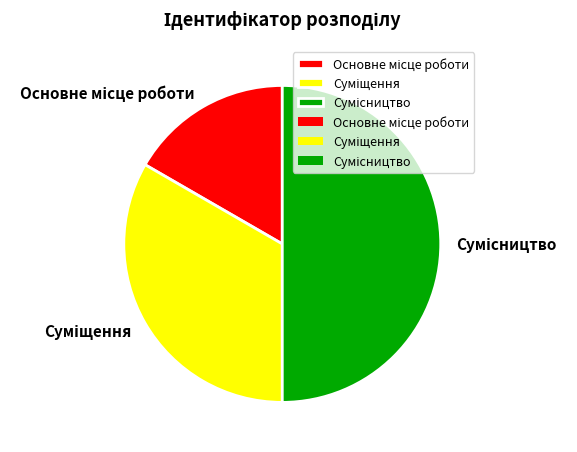

Is there a majority slice in this chart?

No